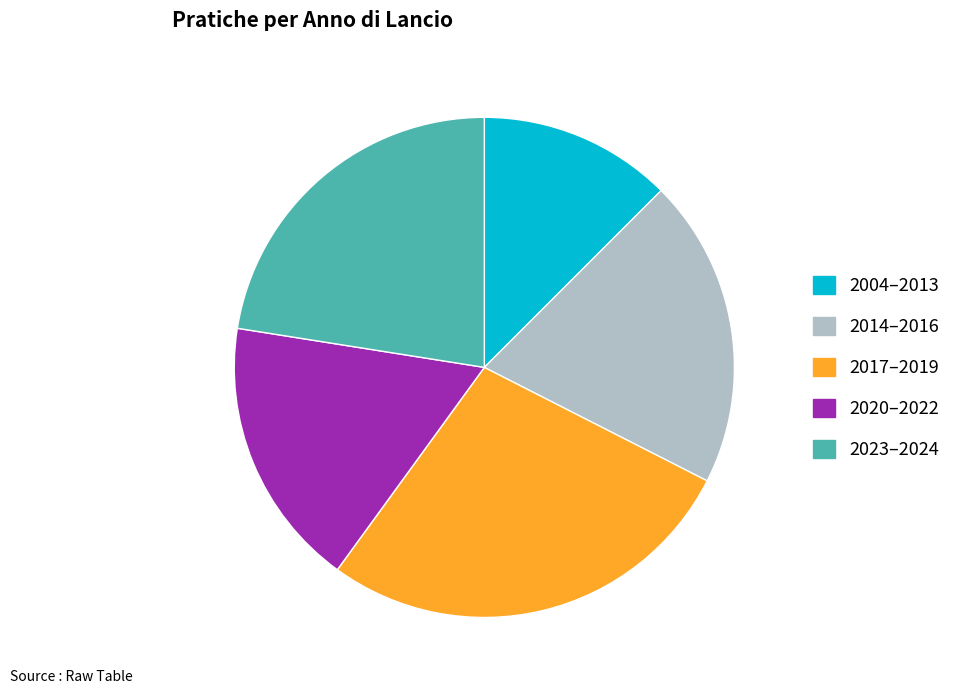

What is the ratio of the value at 2017–2019 to the value at 2020–2022?

1.6